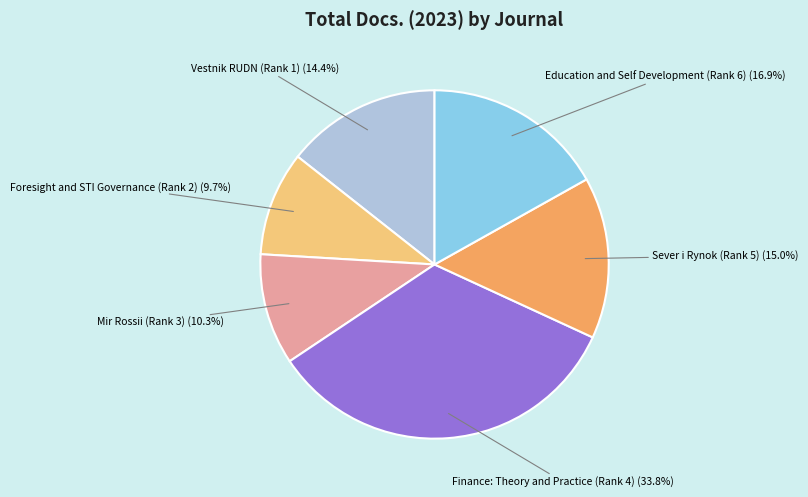

Combined, what portion of the pie is Vestnik RUDN (Rank 1) and Mir Rossii (Rank 3)?

24.7%